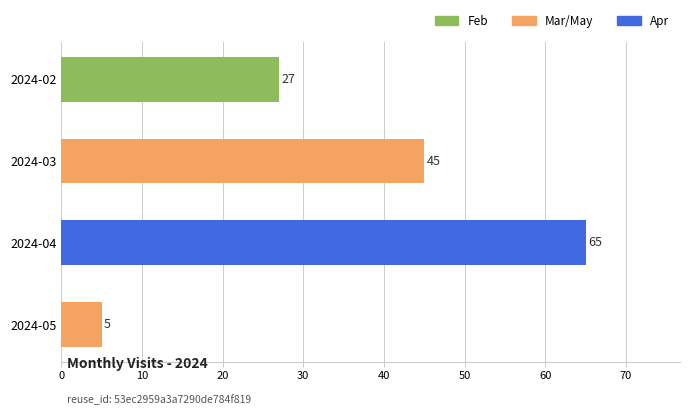

What is the difference between the second highest and second lowest values?

18